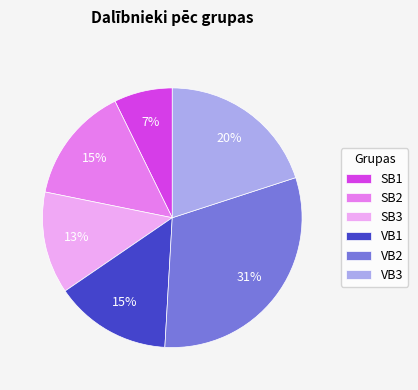

Between SB1 and SB2, which is larger?

SB2